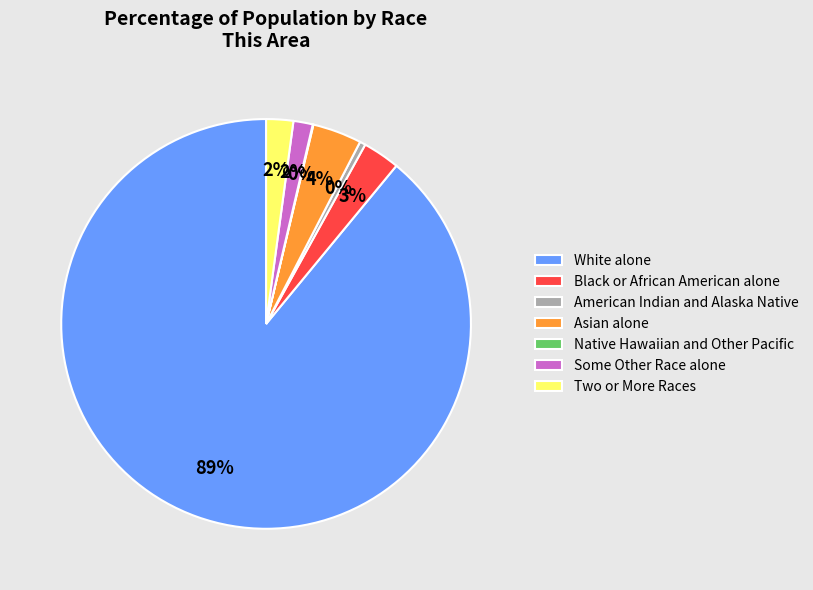

To the nearest percent, what percentage of the pie is Asian alone?

4%